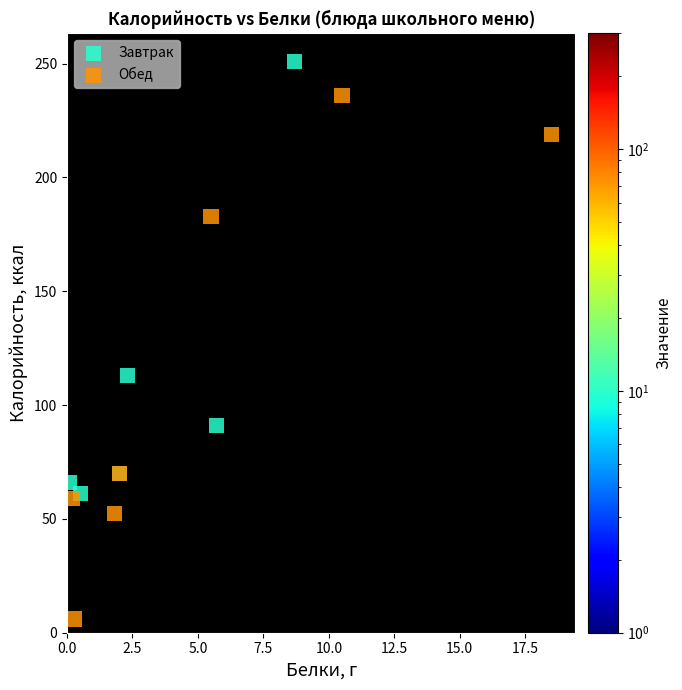

What are all the series names shown in the legend?

Завтрак, Обед